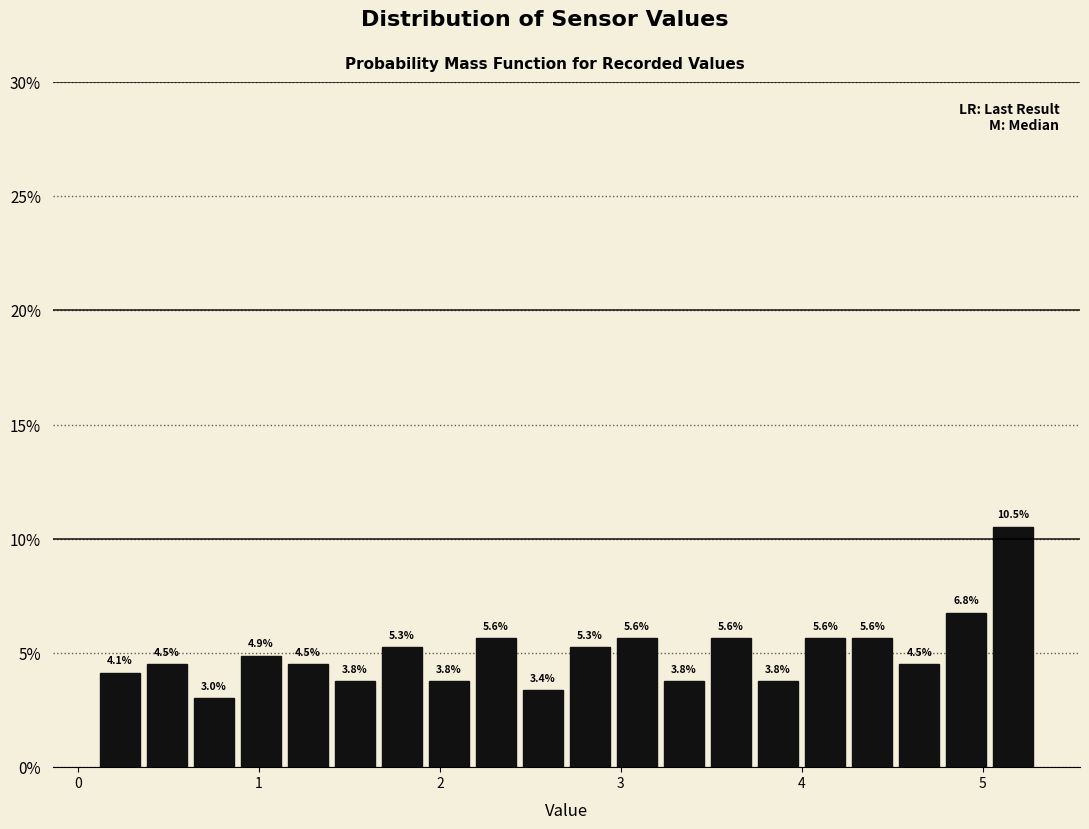

Read against the x-axis, roughly where is the centre of the tallest bar?

5.2